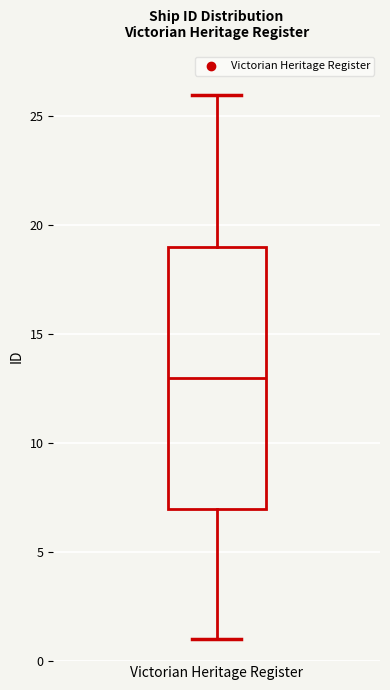

Read this box plot against the y-axis: the position of the median line, the range covered by the box, and the ends of both whiskers. The values are not printed on the chart, so give them approximately, as read against the axis.

median 13, box 7 to 19, whiskers 1 to 26